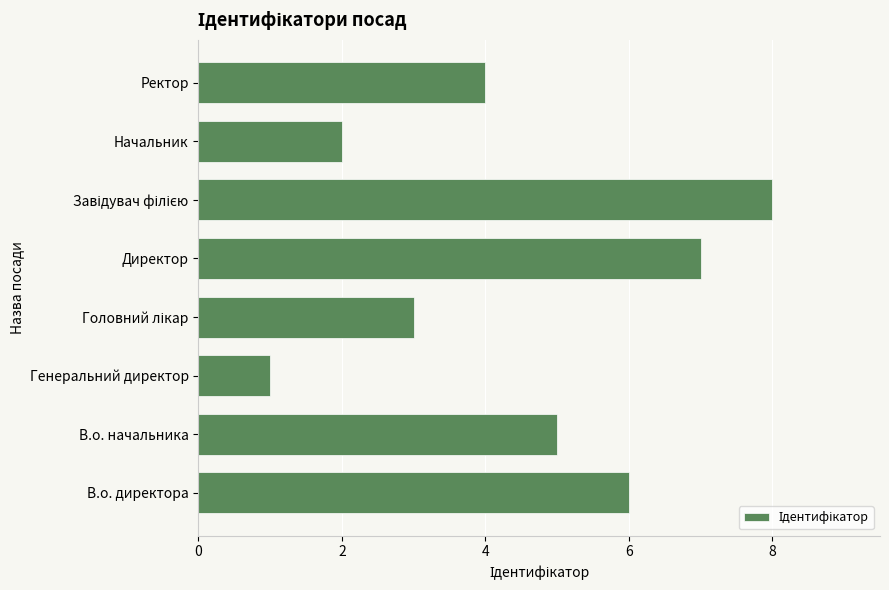

The chart shows a value of 6 at В.о. директора. True or false?

True